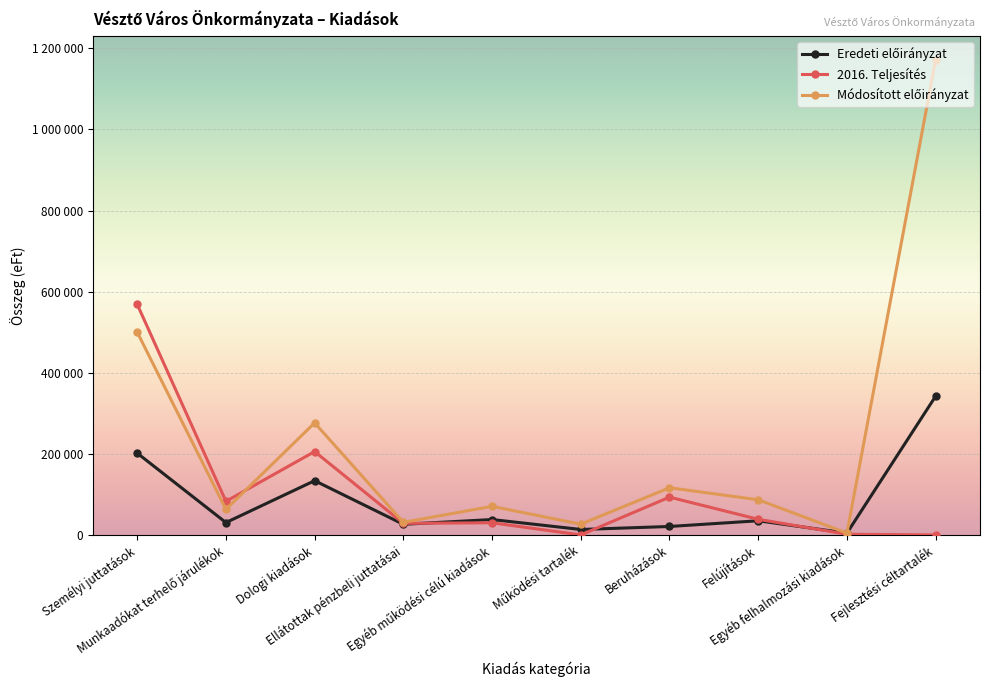

True or false: Eredeti előirányzat and Módosított előirányzat cross at least once.

False